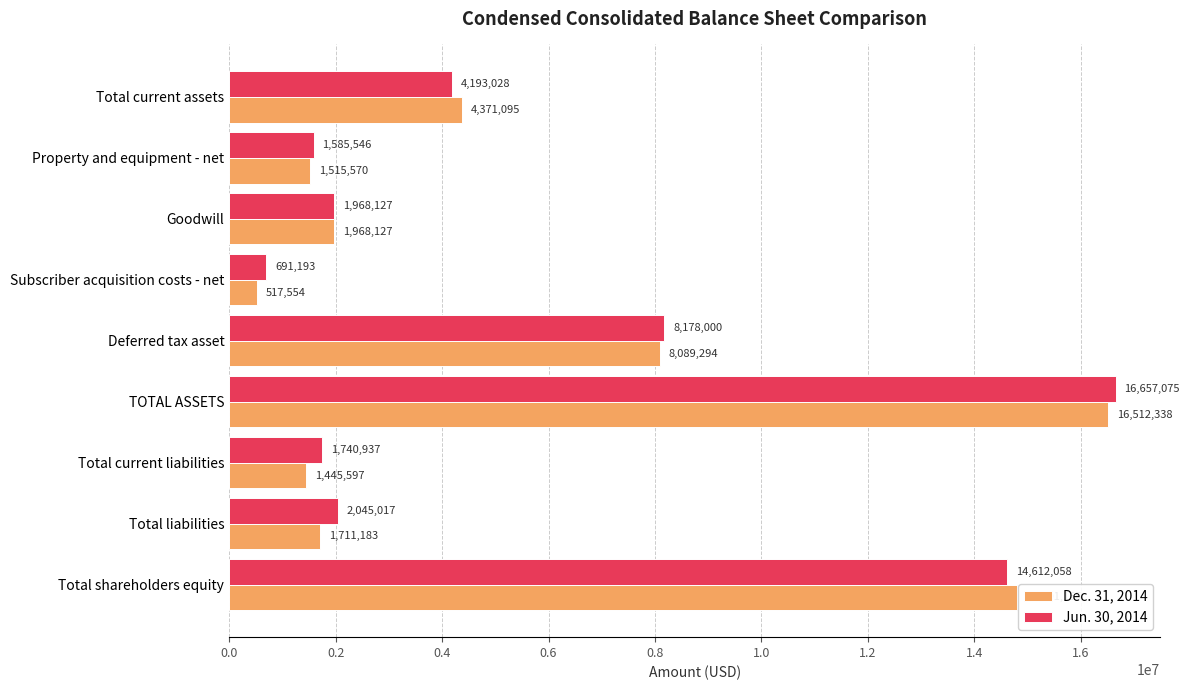

What is the spread (max minus min) of values at Total liabilities?

333834